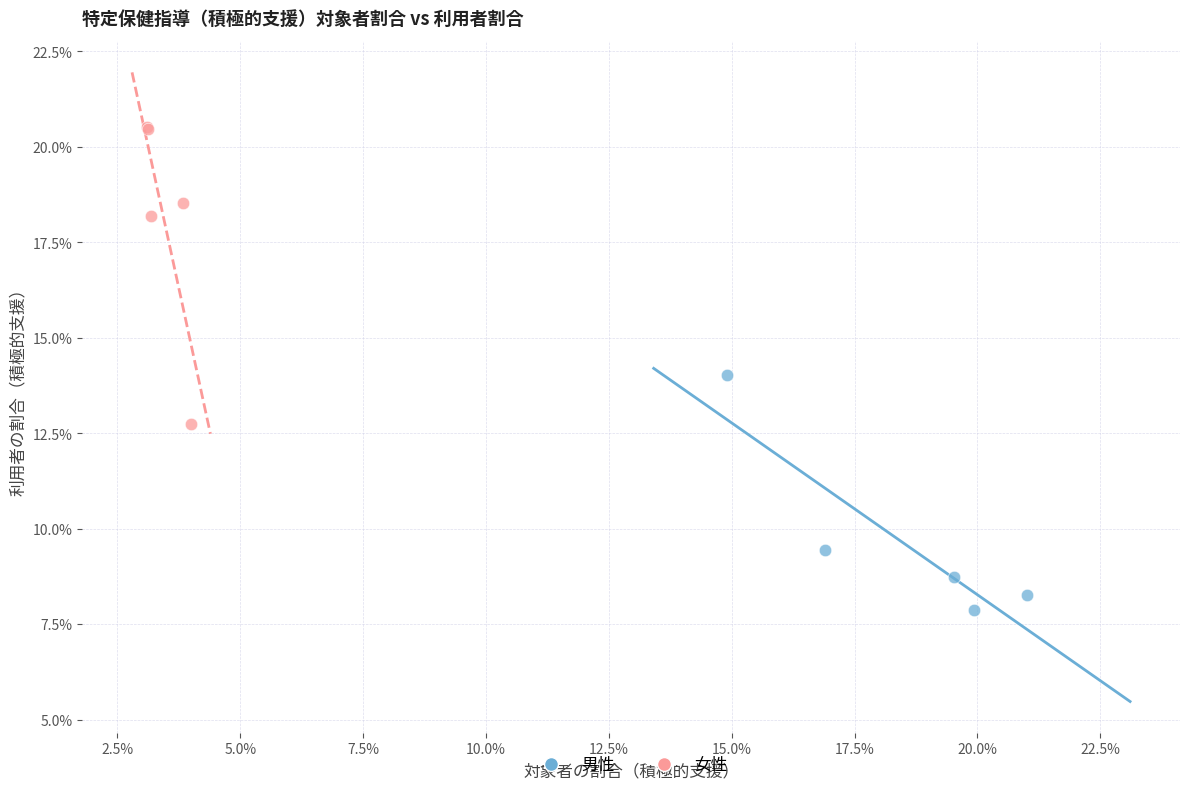

What are all the series names shown in the legend?

男性, 女性